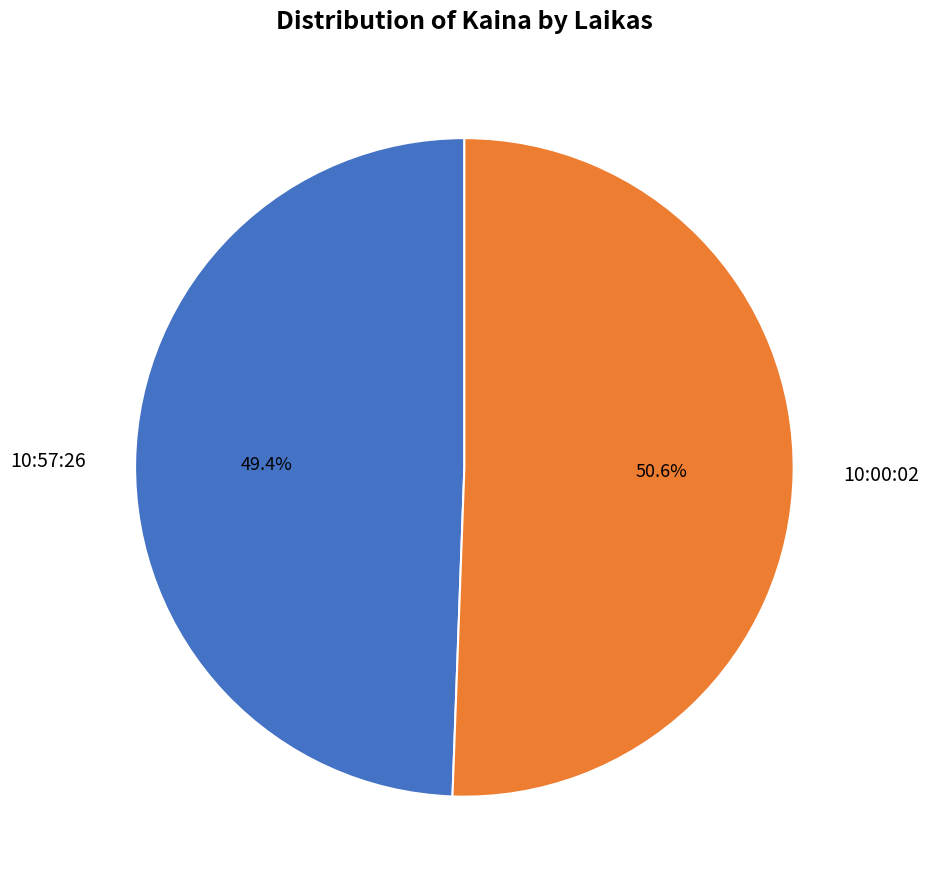

Which slice is the smallest?

10:57:26